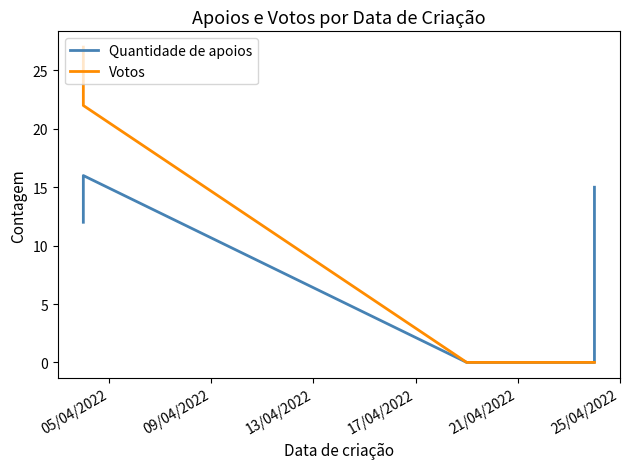

Rank the series at 21/04/2022 from lowest to highest value.

Quantidade de apoios, Votos